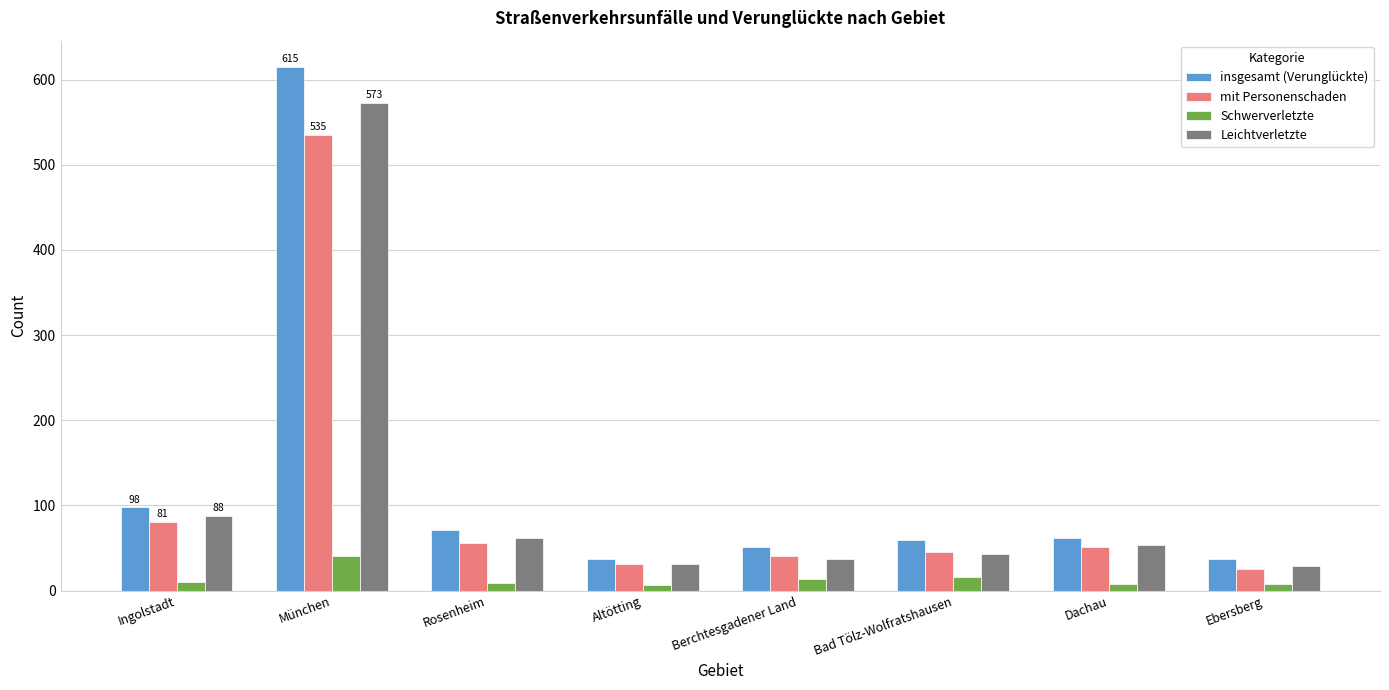

Does the chart contain stacked bars?

No